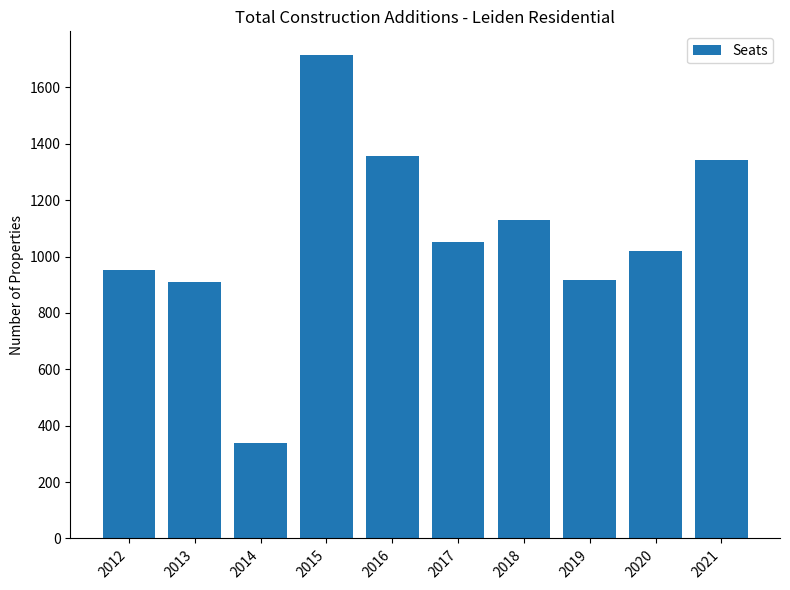

Where does the data first go above 1051?

2015